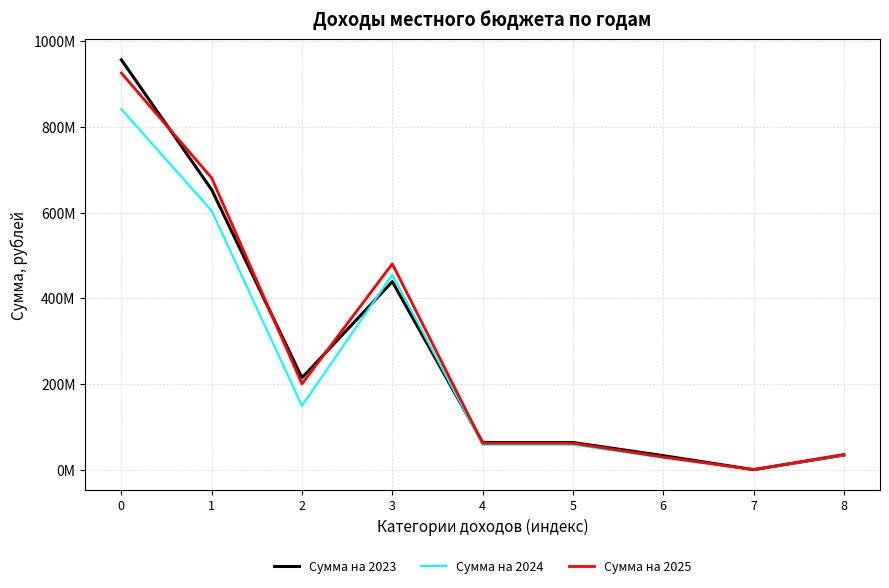

Which series has the largest range (max minus min)?

Сумма на 2023